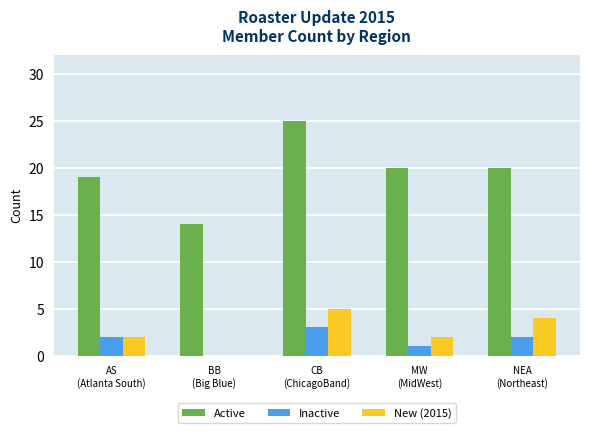

The value of New (2015) at MW
(MidWest) is 3. True or false?

False